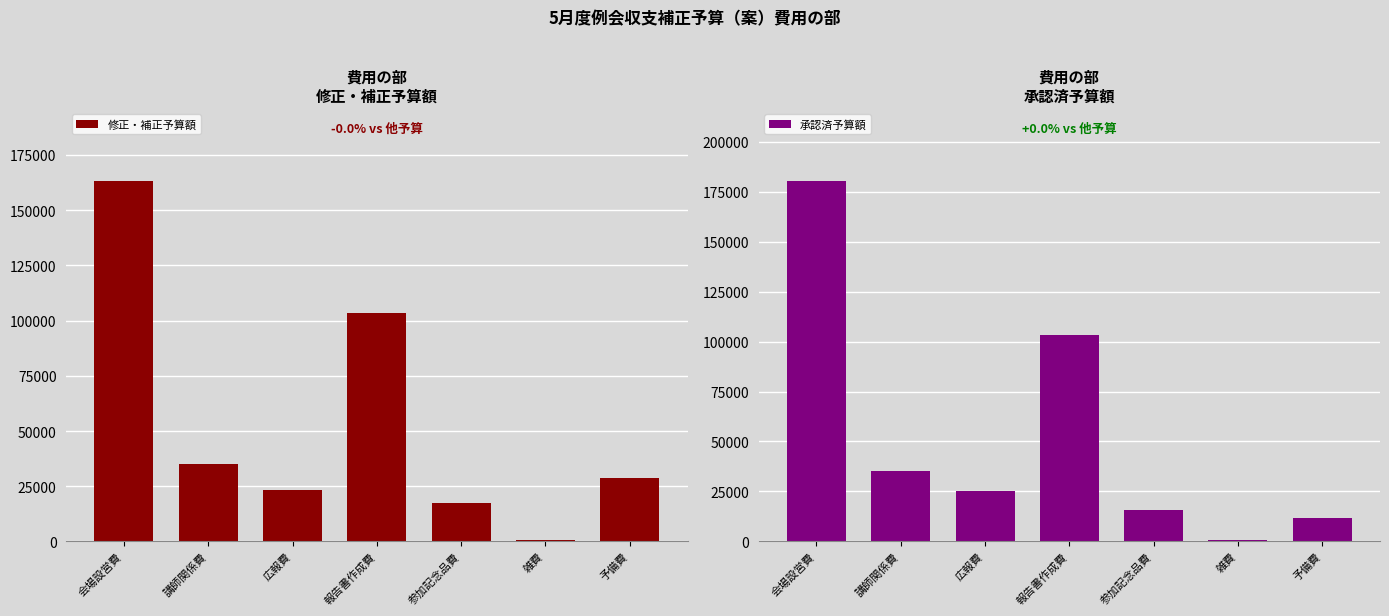

What are all the series names shown in the legend?

修正・補正予算額, 承認済予算額